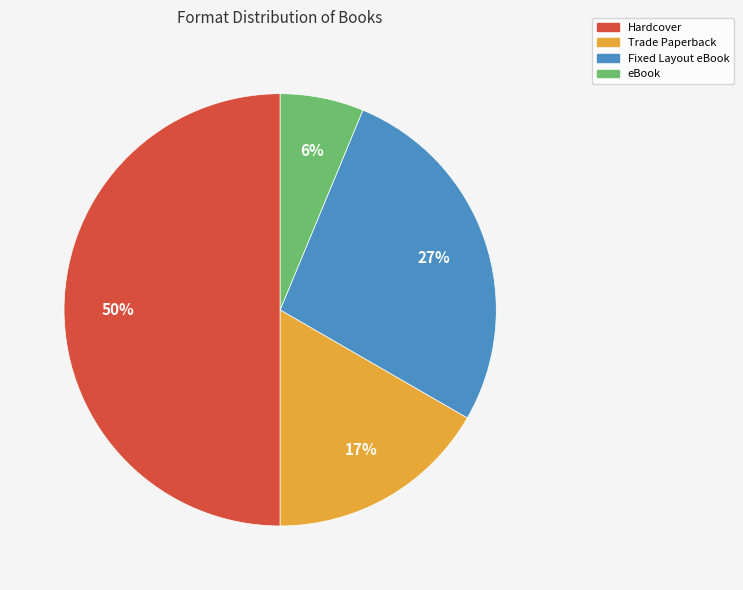

To the nearest percent, what is the combined percentage of Hardcover and eBook?

56%